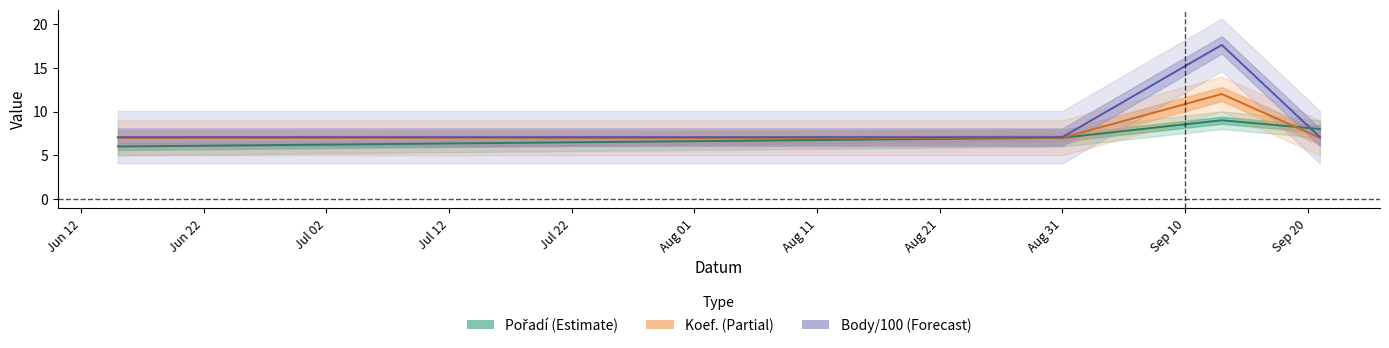

Which series changed the most between 2019-09-13 and 2019-09-21?

Body